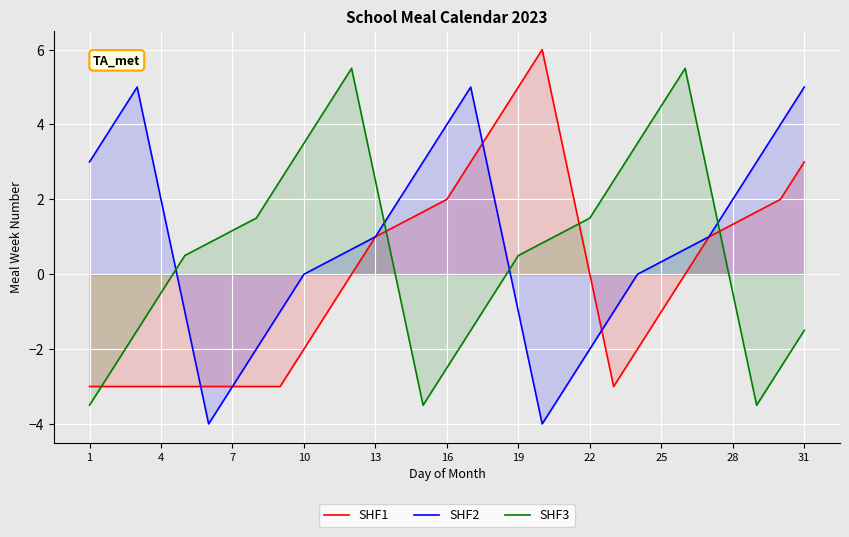

How many lines are shown in the chart?

3